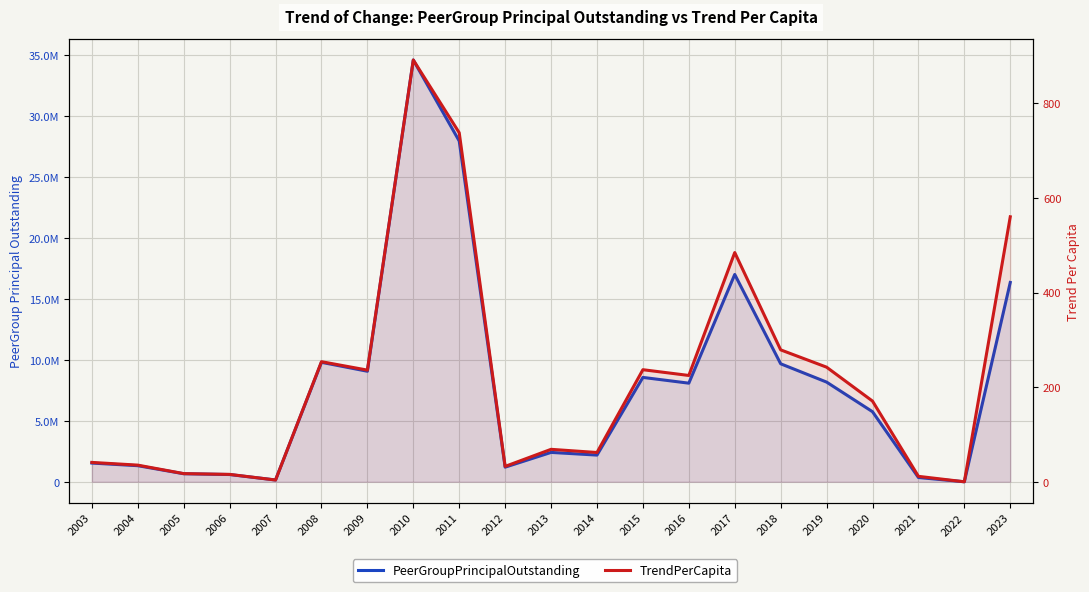

Reading left to right, extract all data points from this chart.

PeerGroupPrincipalOutstanding: 2003=1535000.0	2004=1320000.0	2005=660000.0	2006=595000.0	2007=147000.0	2008=9801000.0	2009=9069000.0	2010=34607000.0	2011=27960000.0	2012=1200000.0	2013=2410000.0	2014=2190000.0	2015=8563000.0	2016=8091000.0	2017=17011000.0	2018=9682000.0	2019=8180000.0	2020=5750000.0	2021=350000.0	2022=0.0	2023=16354000.0
TrendPerCapita: 2003=41.0	2004=35.2	2005=17.3	2006=15.6	2007=3.8	2008=253.9	2009=236.1	2010=891.7	2011=737.9	2012=32.5	2013=68.6	2014=61.9	2015=236.9	2016=224.8	2017=484.6	2018=278.9	2019=242.3	2020=170.6	2021=11.5	2022=0.0	2023=560.2